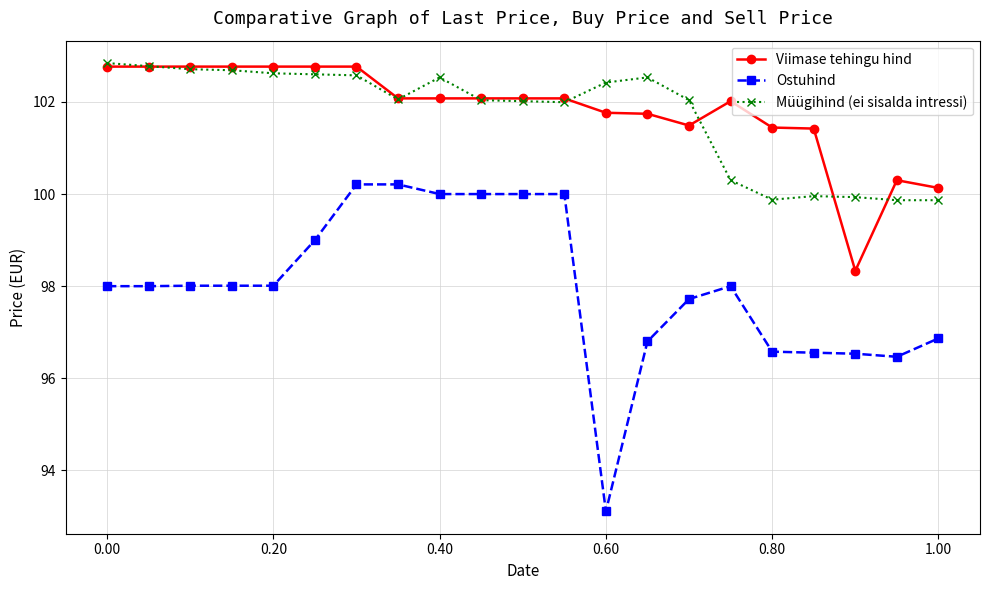

Which series has the widest spread of values?

Ostuhind